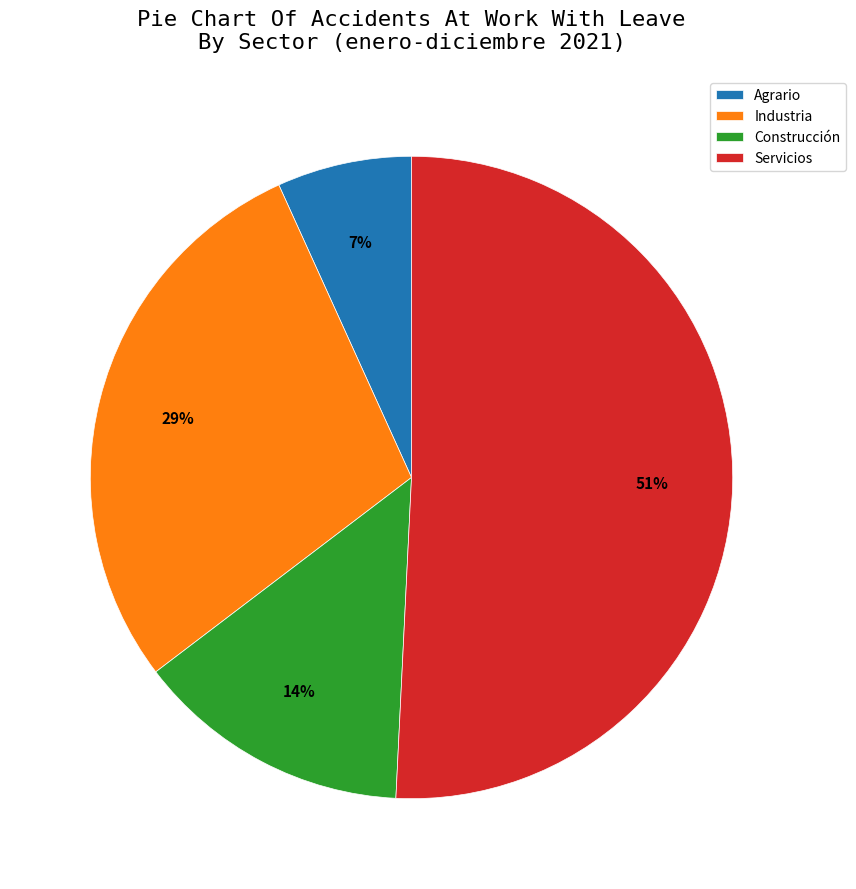

Is it true that Servicios is 51% of the pie?

True